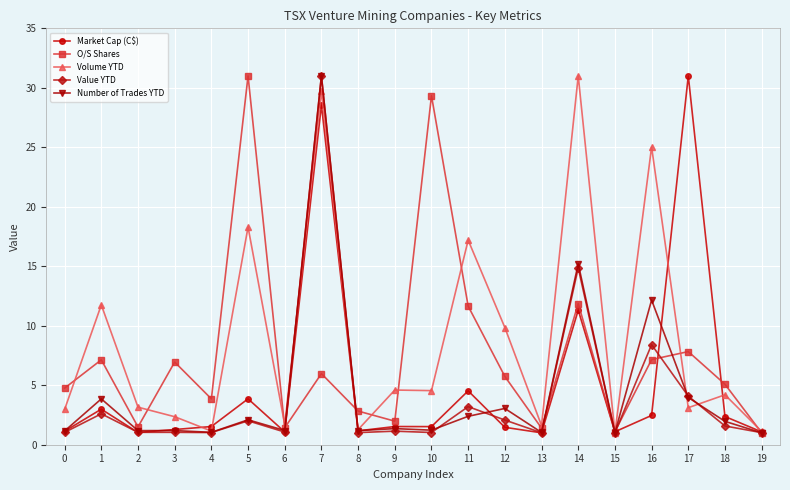

The value of Number of Trades YTD at 16 is 12.2. True or false?

True